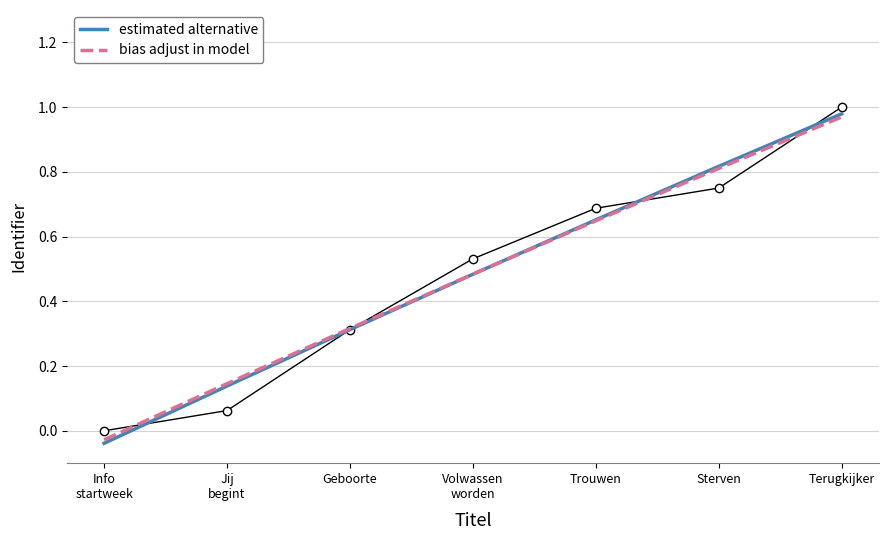

What are all the series names shown in the legend?

estimated alternative, bias adjust in model